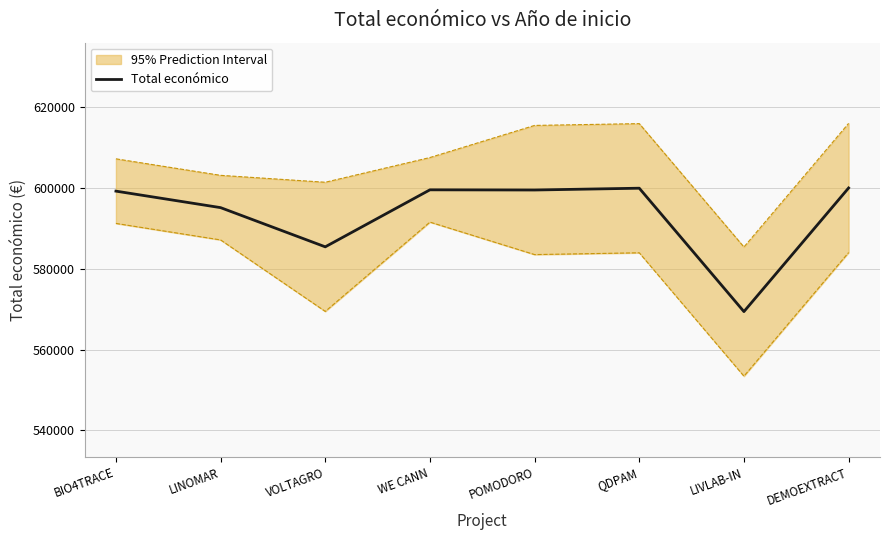

What is the average value?

593558